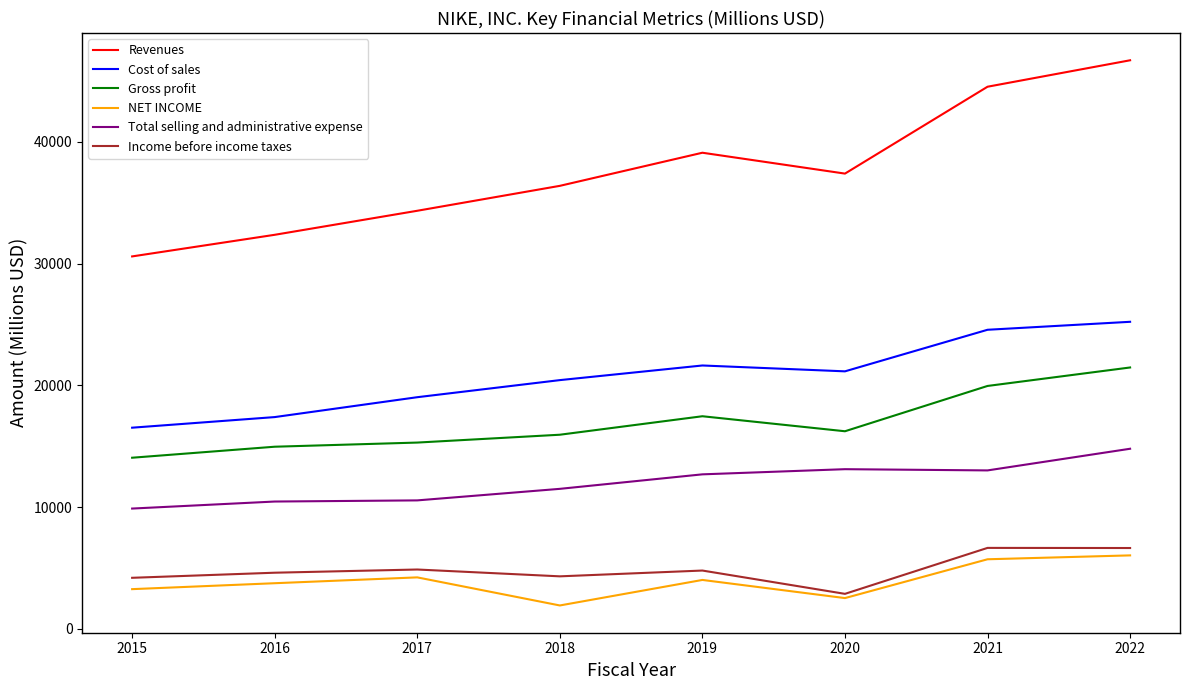

At which category is the sum across all series the highest?

2022